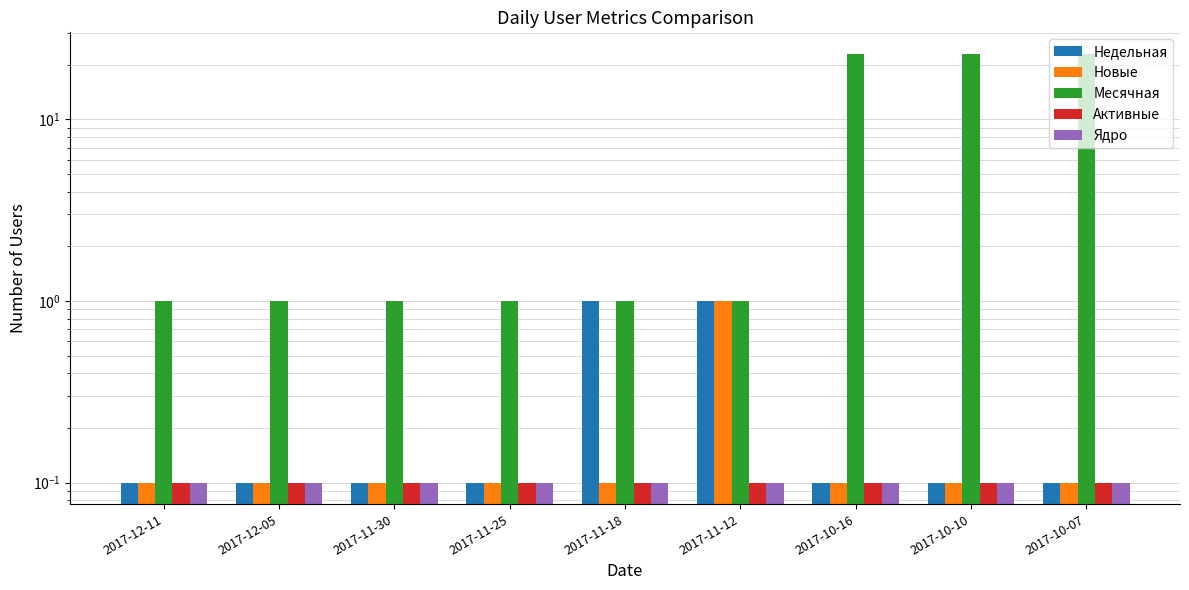

Which category has the lowest value in the Активные series?

2017-12-11